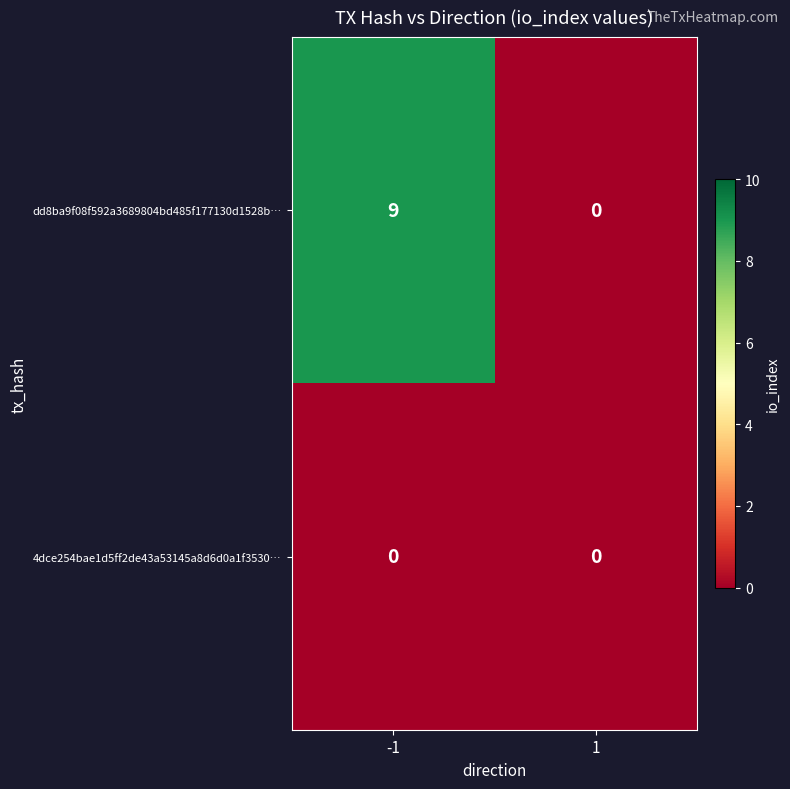

Reading left to right, transcribe all the data shown in this chart.

dd8ba9f08f592a3689804bd485f177130d1528b…: -1=9	1=0
4dce254bae1d5ff2de43a53145a8d6d0a1f3530…: -1=0	1=0